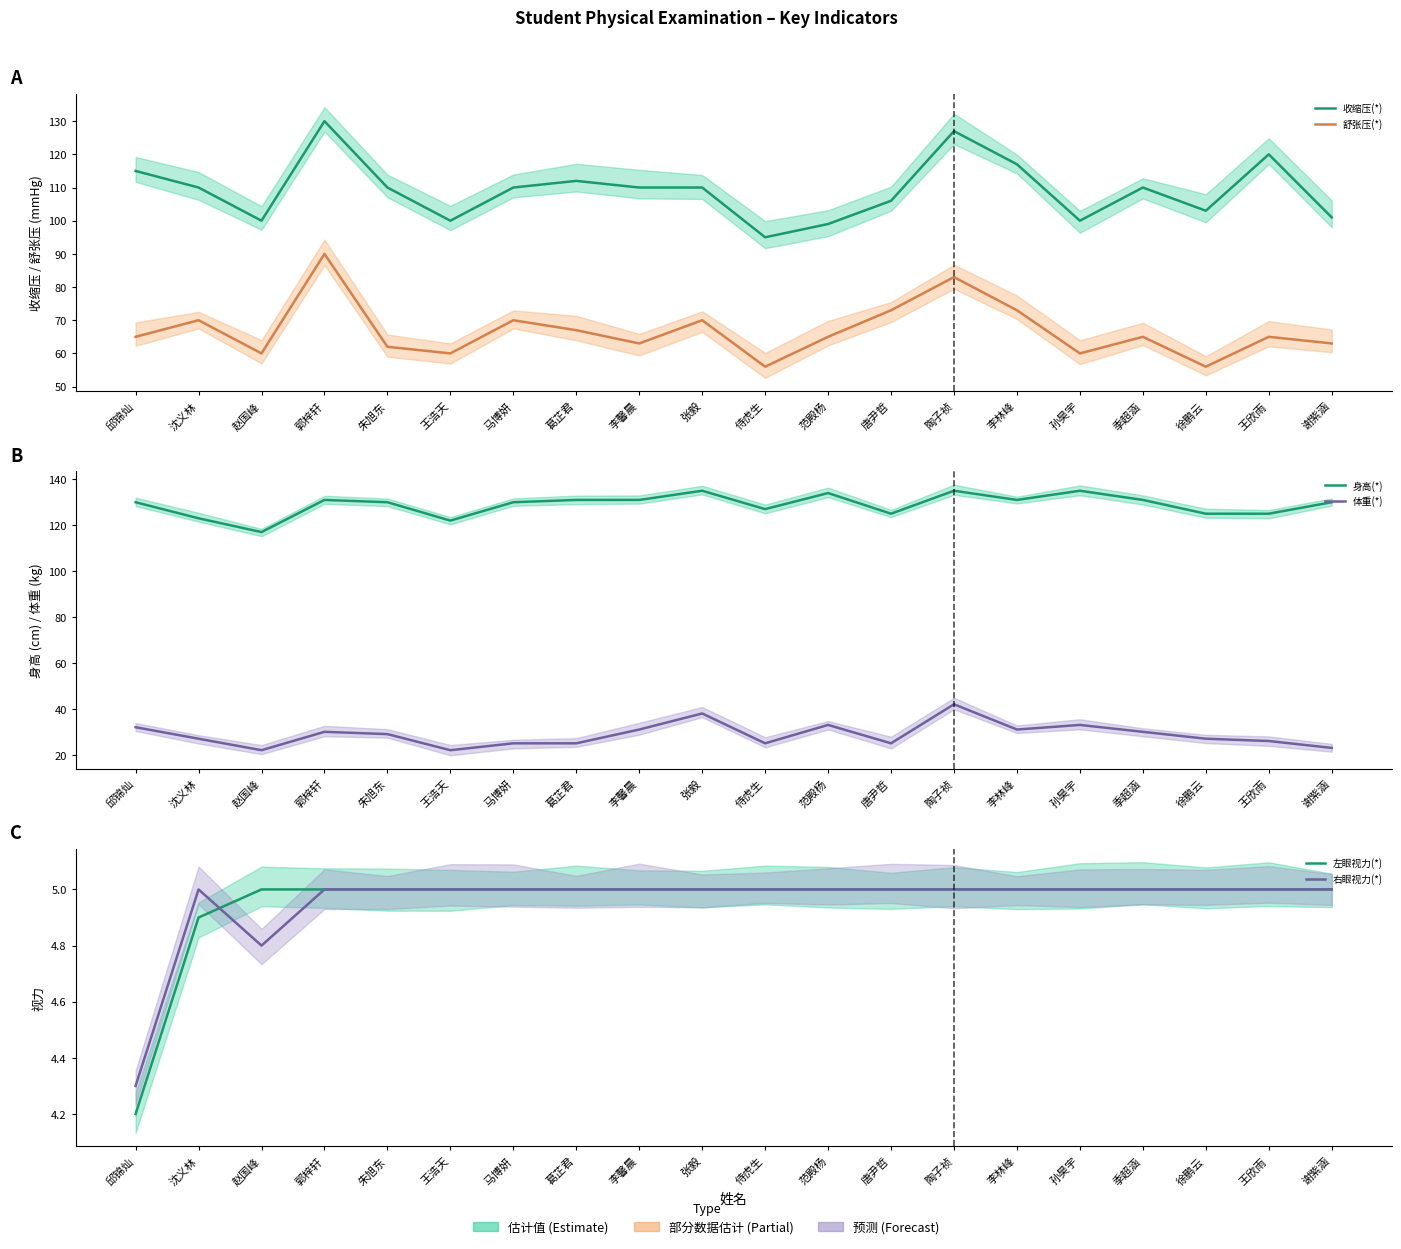

List the labels in order of 身高(*) value, smallest first.

赵国峰, 王浩天, 沈义林, 唐尹哲, 徐鹏云, 王欣雨, 侍虎生, 邱锦灿, 朱旭东, 马博妍, 谢紫涵, 郭梓轩, 葛芷君, 李馨晨, 李林峰, 季超涵, 范殿杨, 张毅, 陶子祯, 孙昊宇